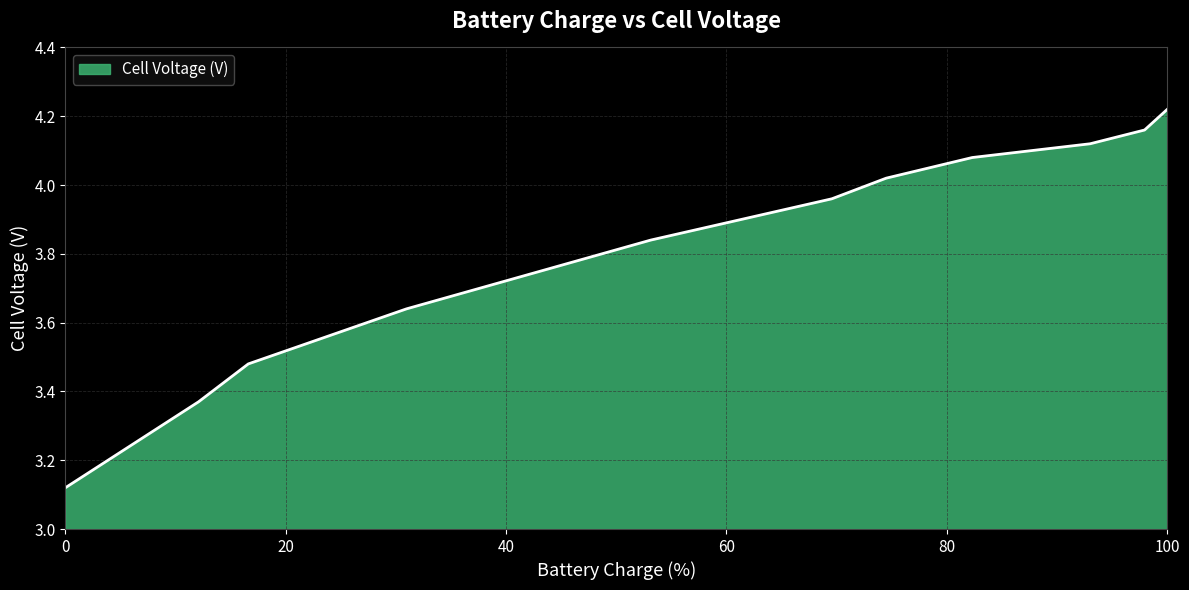

What is the difference between the maximum and minimum values?

1.1